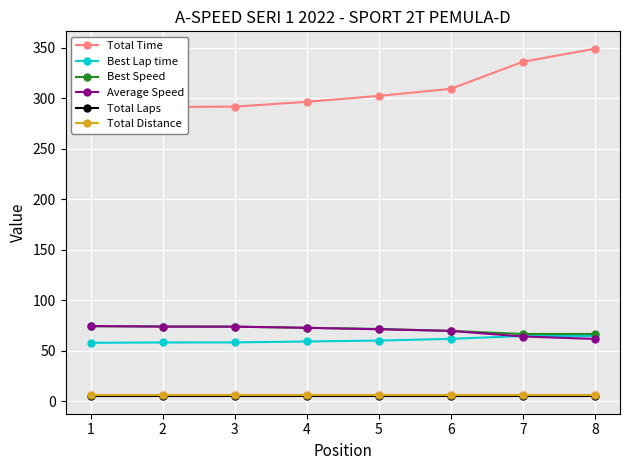

Between 4 and 6, which is larger?

6